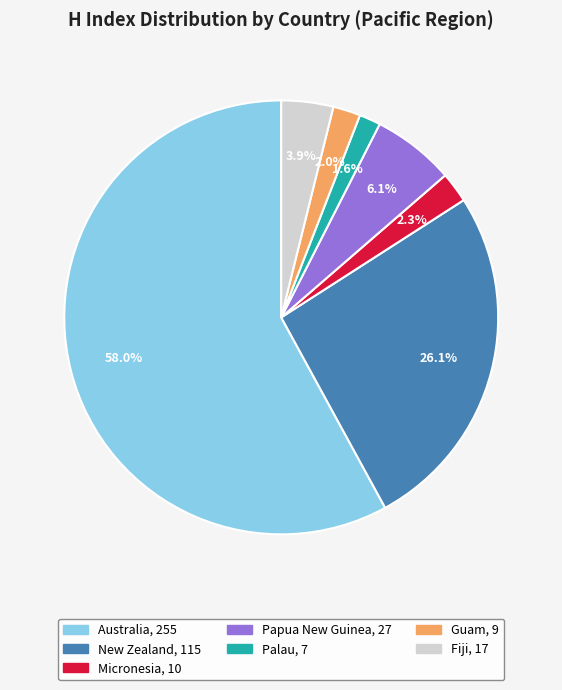

Count the number of slices in the pie.

7